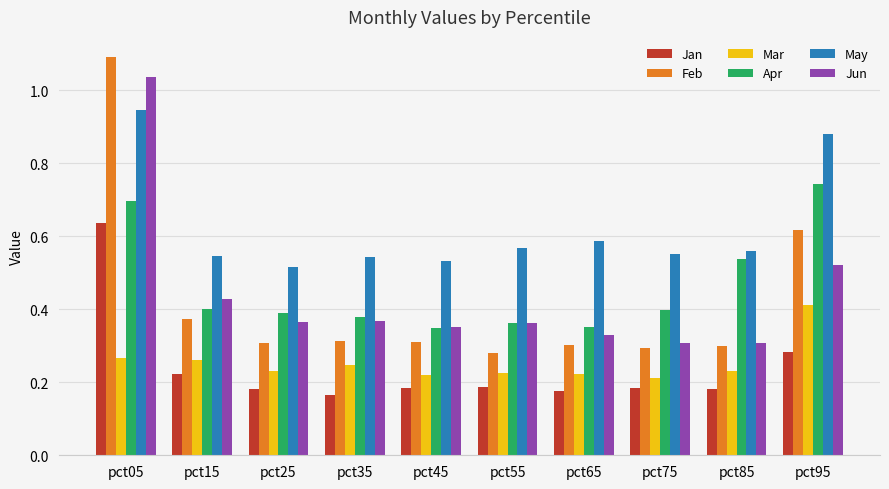

Count the Jan values in the range 0 to 1.

10